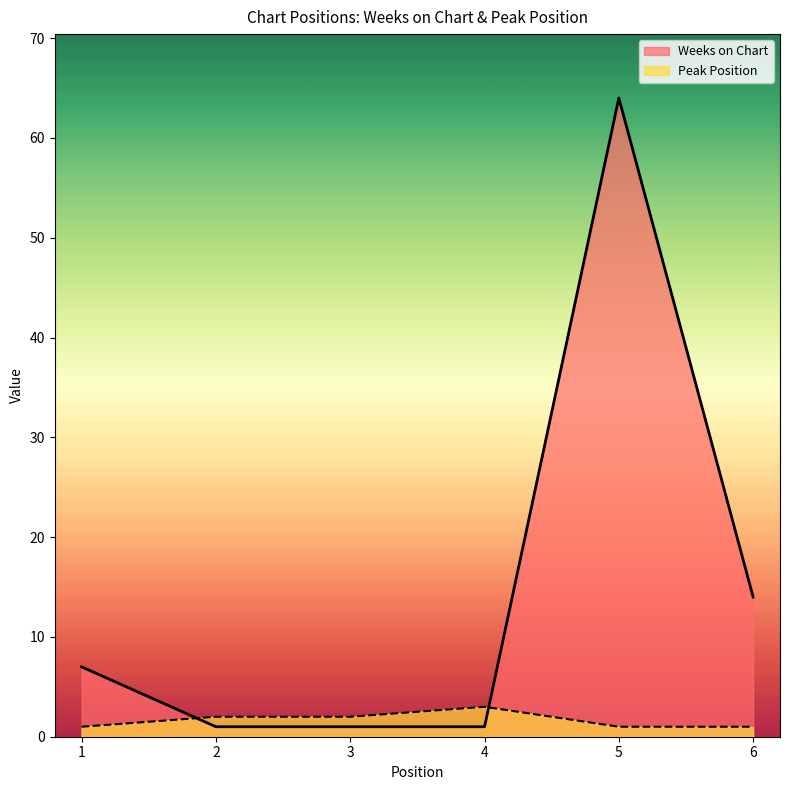

At which category is the sum across all series the highest?

5